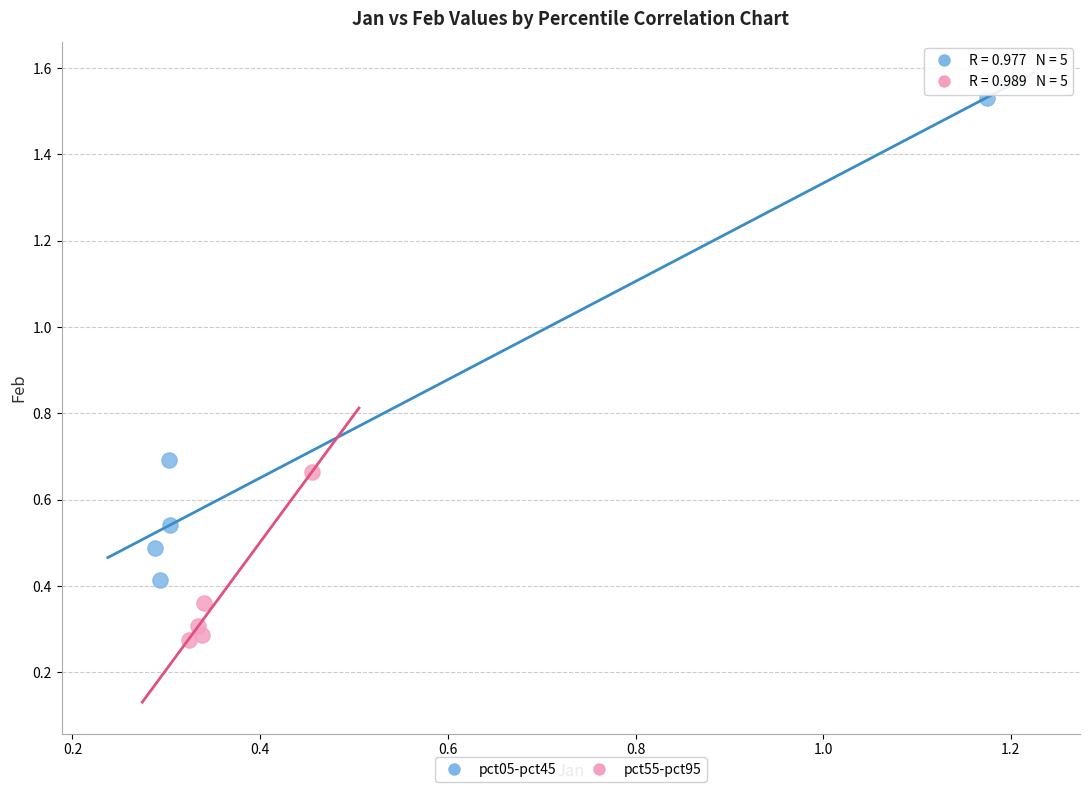

Which series has the largest Y range (max minus min)?

pct05-pct45